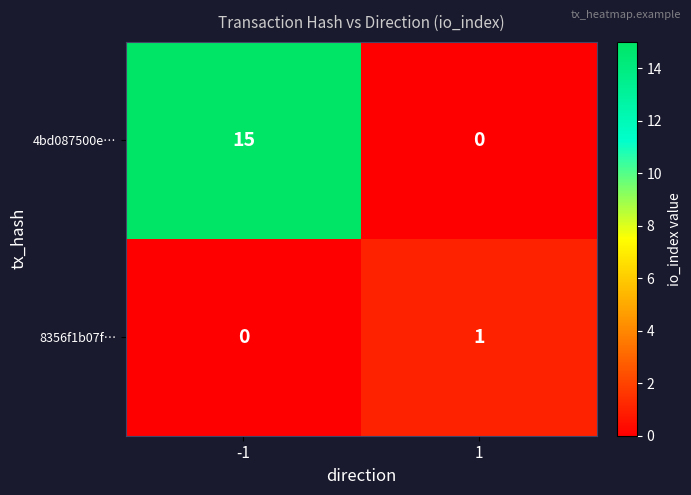

What is the sum of all 4bd087500e… values?

15